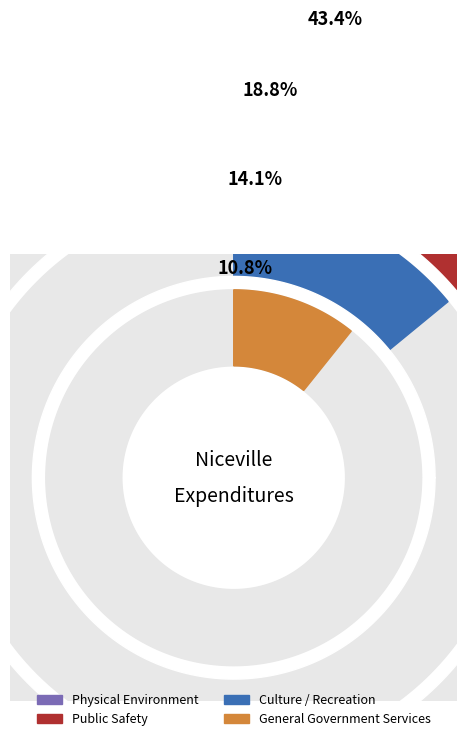

To the nearest percent, what is the difference between the Public Safety and Physical Environment slice percentages?

25%